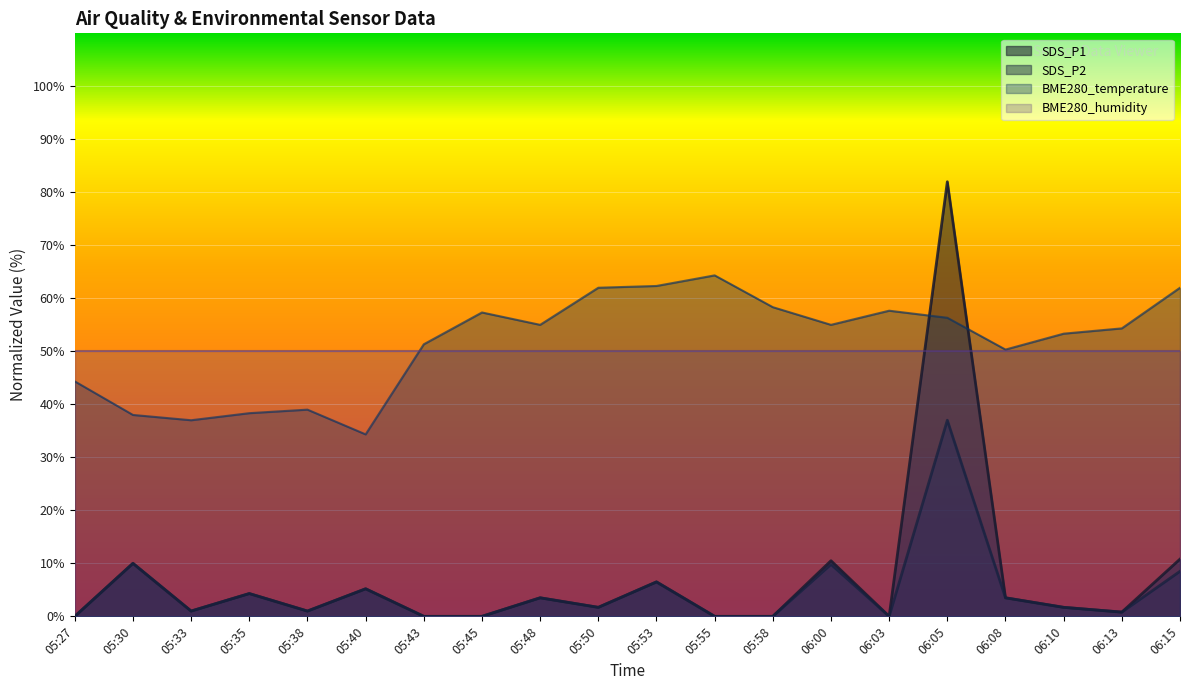

Reading left to right, extract all data points from this chart.

SDS_P1: 0.0	10.0	1.0	4.3	1.0	5.2	0.0	0.0	3.5	1.7	6.5	0.0	0.0	10.5	0.0	82.0	3.5	1.7	0.8	10.8
SDS_P2: 0.0	10.0	1.0	4.3	1.0	5.2	0.0	0.0	3.5	1.7	6.5	0.0	0.0	9.8	0.0	37.0	3.5	1.7	0.8	8.5
BME280_temperature: 44.3	38.0	37.0	38.3	39.0	34.3	51.3	57.3	55.0	62.0	62.3	64.3	58.3	55.0	57.7	56.3	50.3	53.3	54.3	62.0